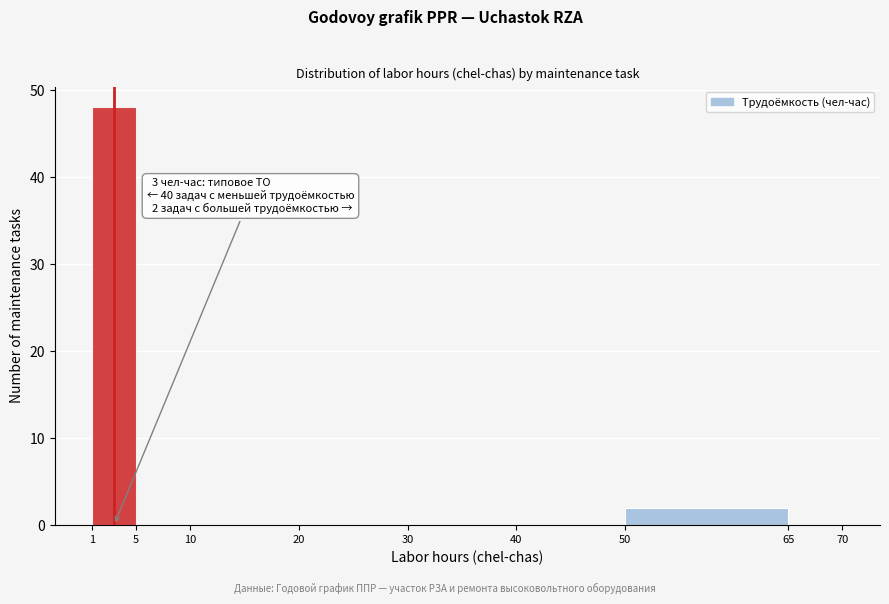

Over which range of the x-axis is the bar tallest?

1 to 5